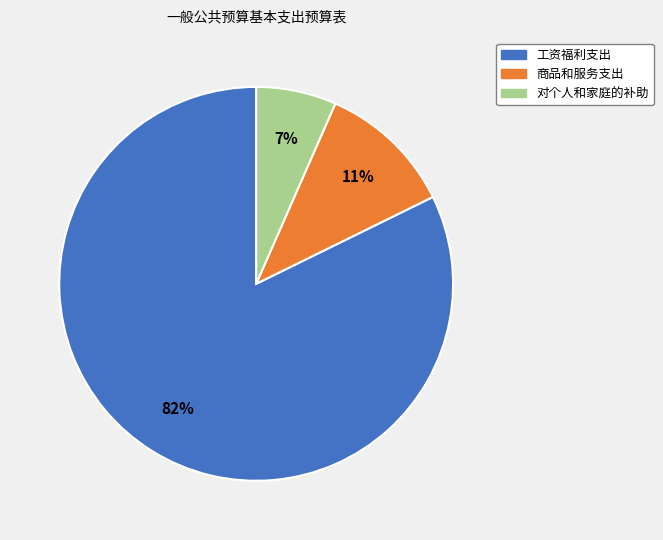

Do 对个人和家庭的补助 and 商品和服务支出 together represent more than half of the pie?

No